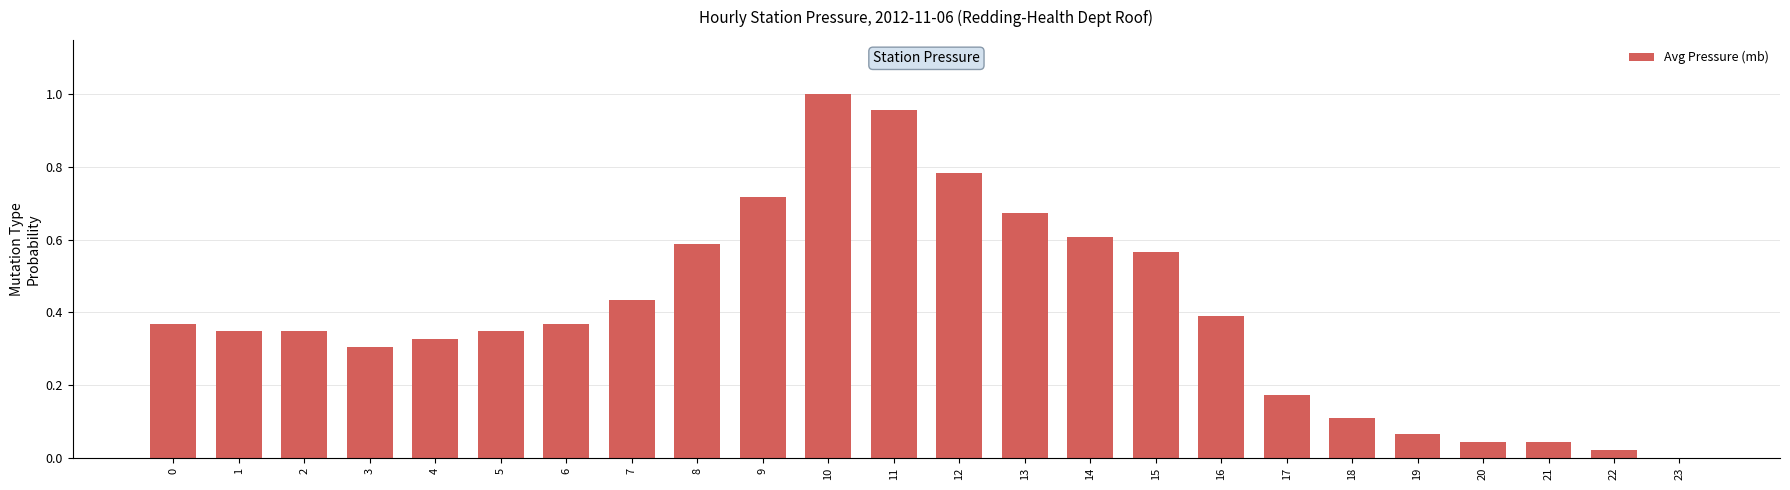

What is the change in value from 13 to 21?

-0.6